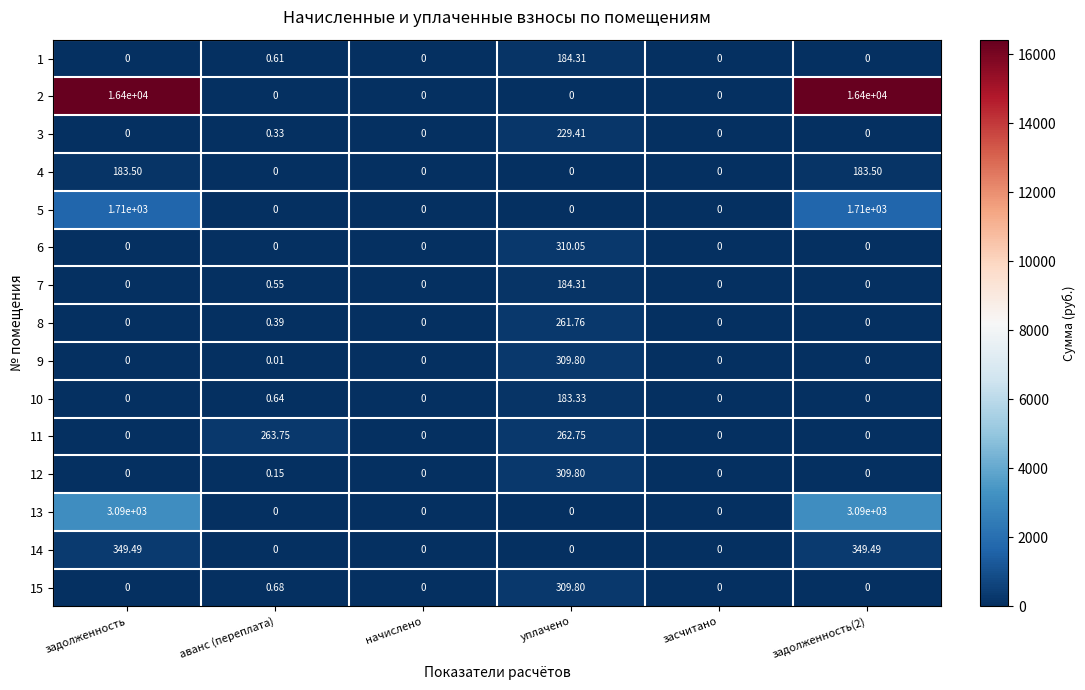

Which label corresponds to the largest value in the chart?

задолженность